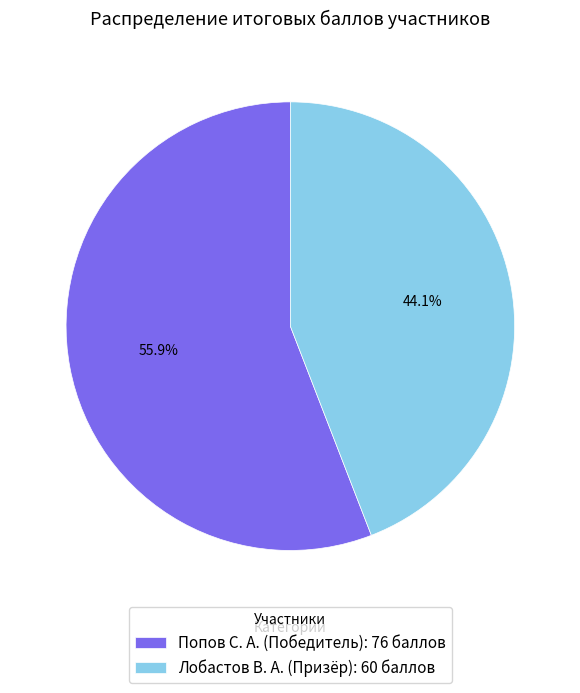

Rank the categories by value from highest to lowest.

Попов С. А. (Победитель): 76 баллов, Лобастов В. А. (Призёр): 60 баллов